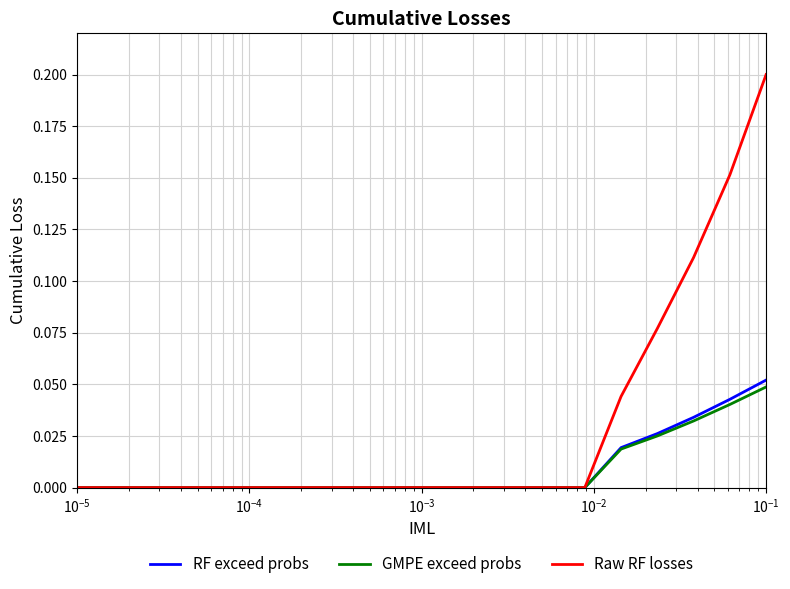

Which series has the largest range (max minus min)?

Raw RF losses